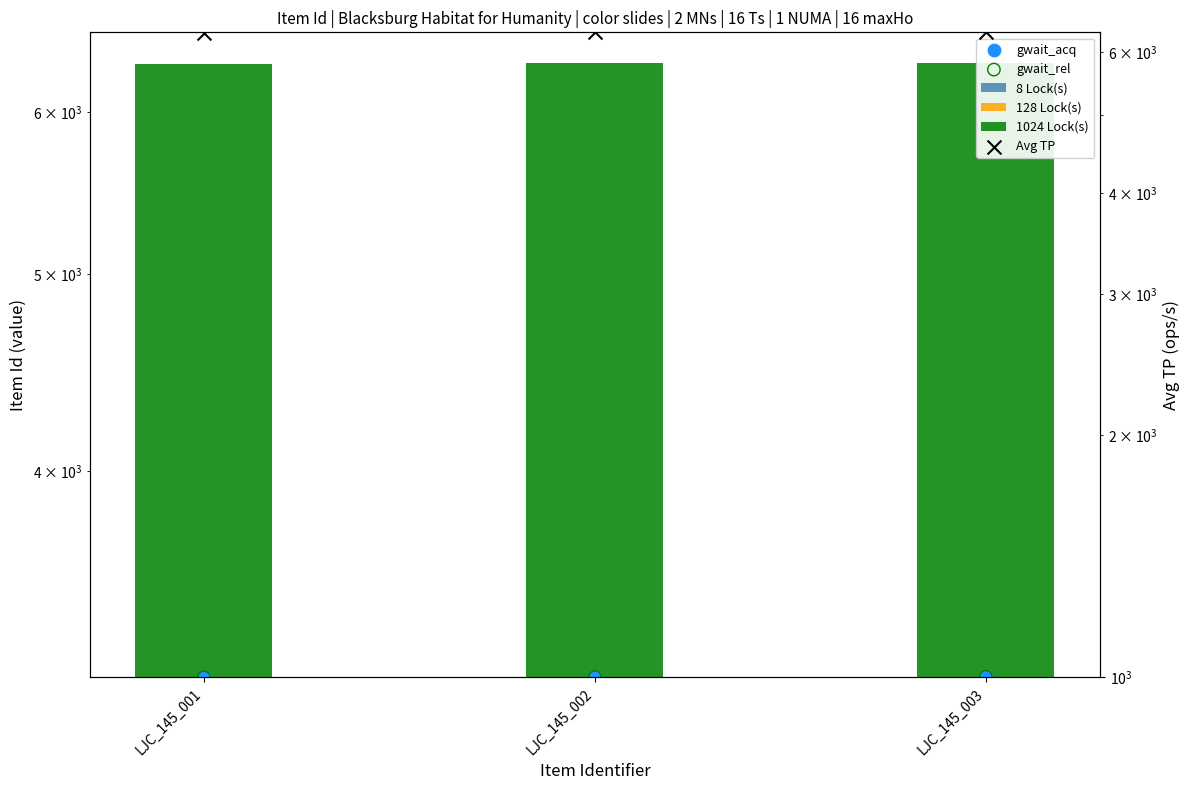

Which series has the largest total across all categories?

Avg TP